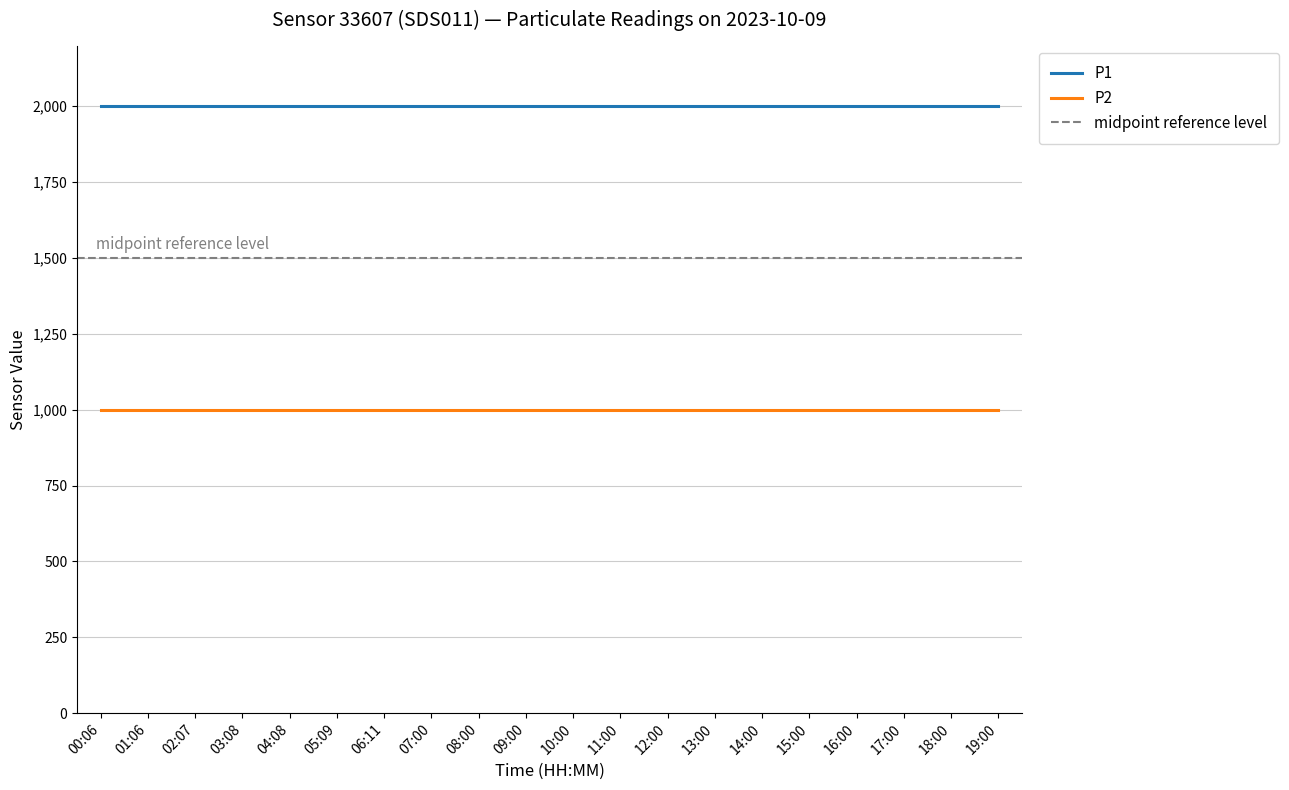

List the labels in order of P1 value, largest first.

00:06, 01:06, 02:07, 03:08, 04:08, 05:09, 06:11, 07:00, 08:00, 09:00, 10:00, 11:00, 12:00, 13:00, 14:00, 15:00, 16:00, 17:00, 18:00, 19:00